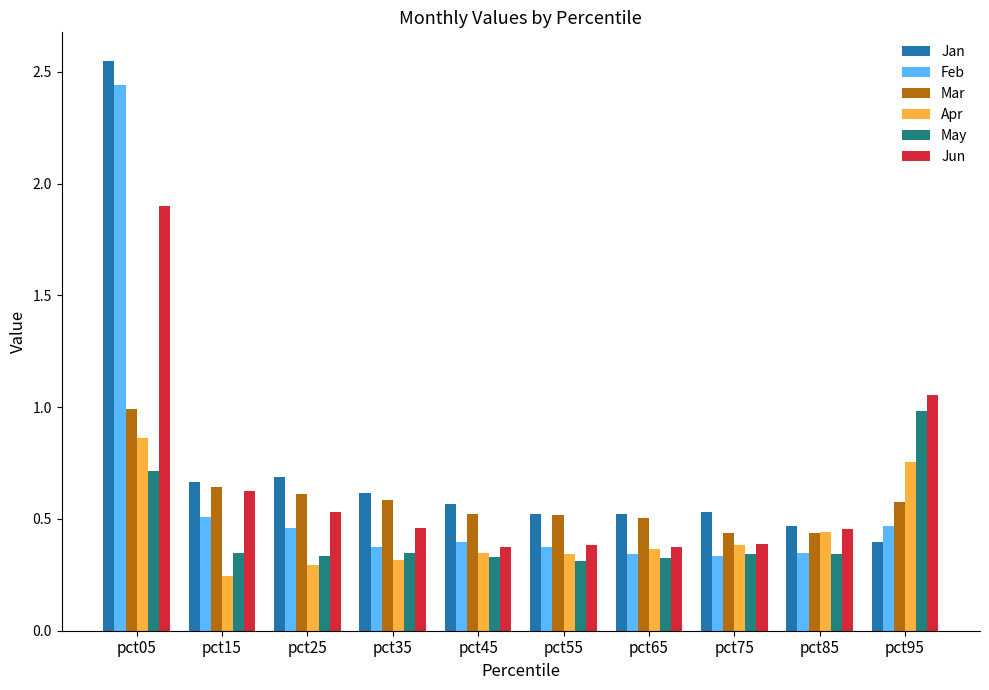

What is the sum of all Jan values?

7.5